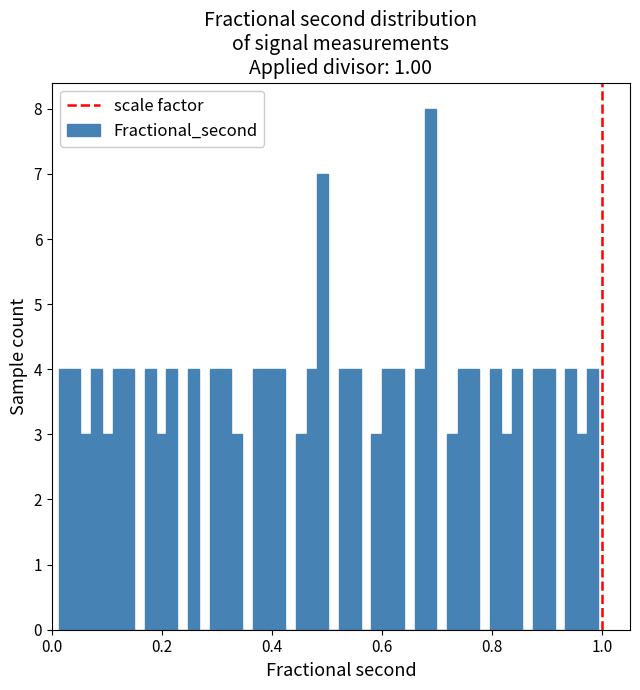

Read against the x-axis, roughly where is the centre of the tallest bar?

0.68